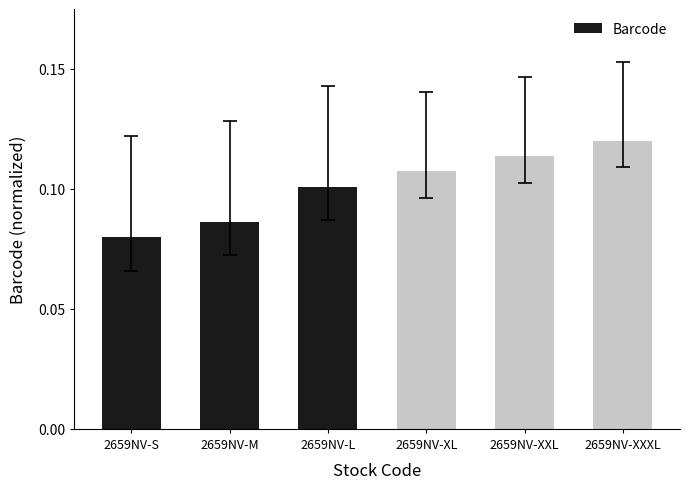

At which label is the value closest to 0?

2659NV-S